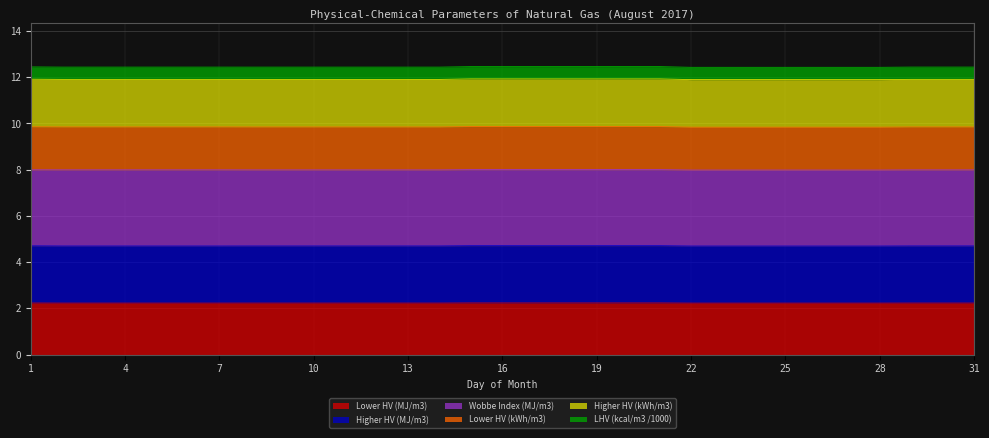

What is the lowest value of the Lower HV (MJ/m3) series?

2.2